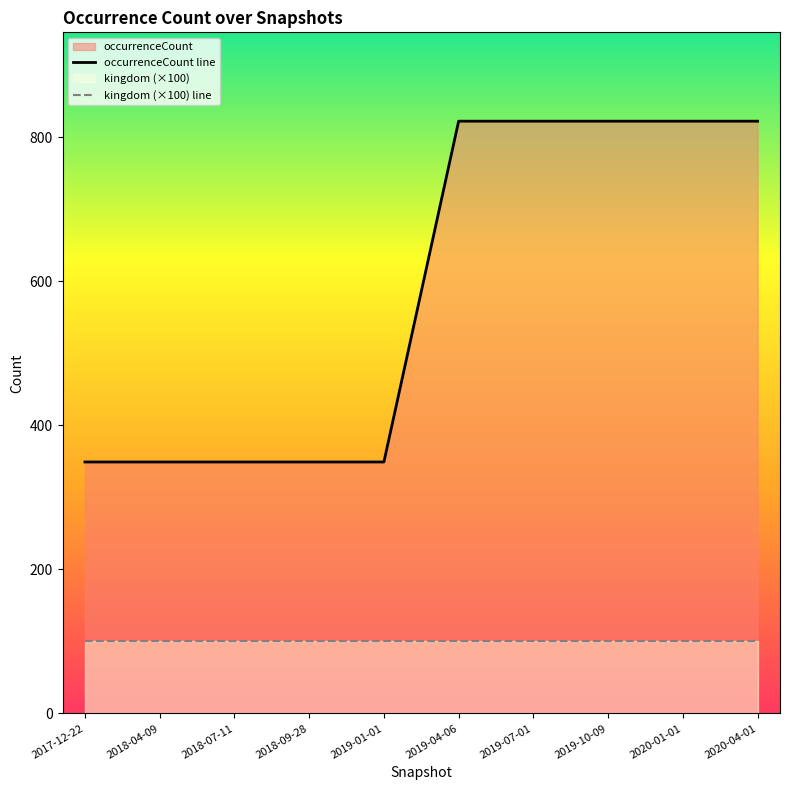

What is the sum of the occurrenceCount line values at 2018-04-09 and 2019-10-09?

1171